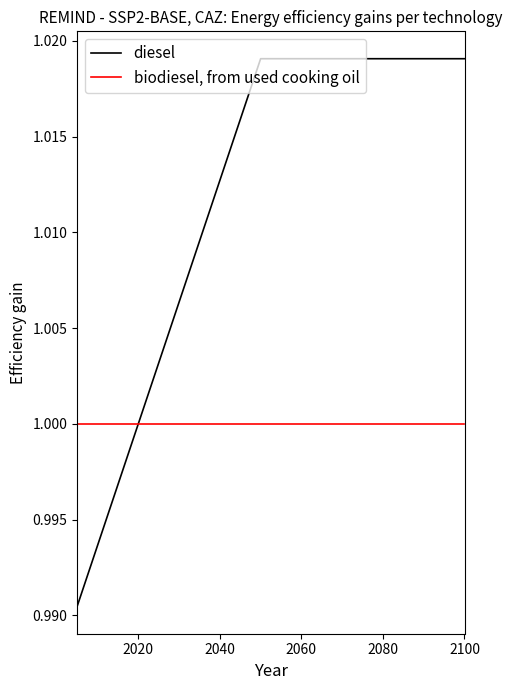

List the series in order of their overall mean, lowest first.

biodiesel, from used cooking oil, diesel